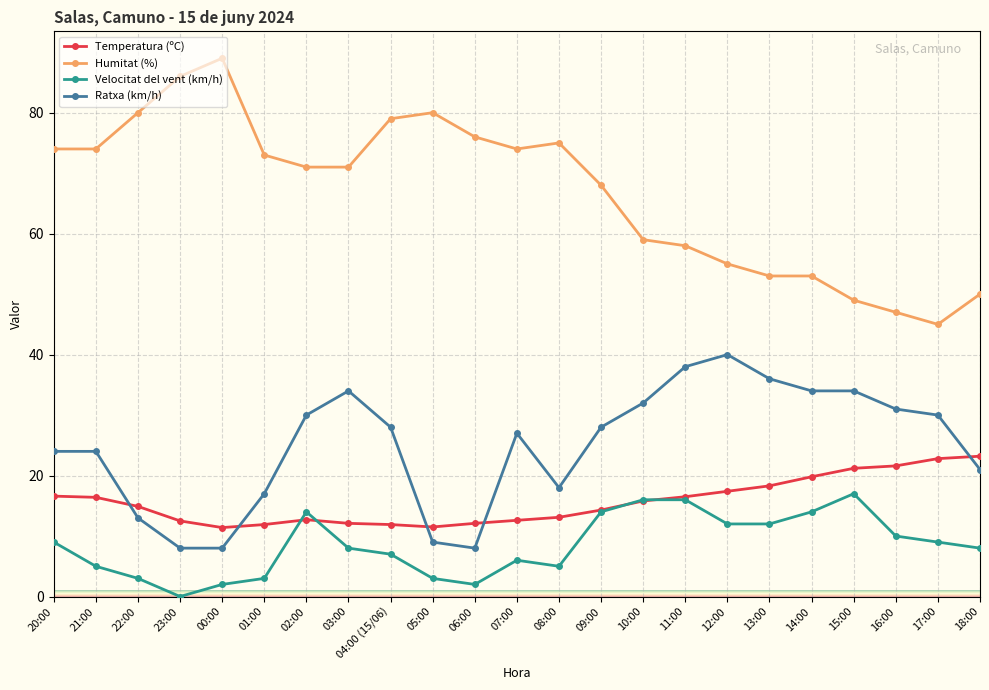

True or false: Humitat (%) and Ratxa (km/h) cross at least once.

False